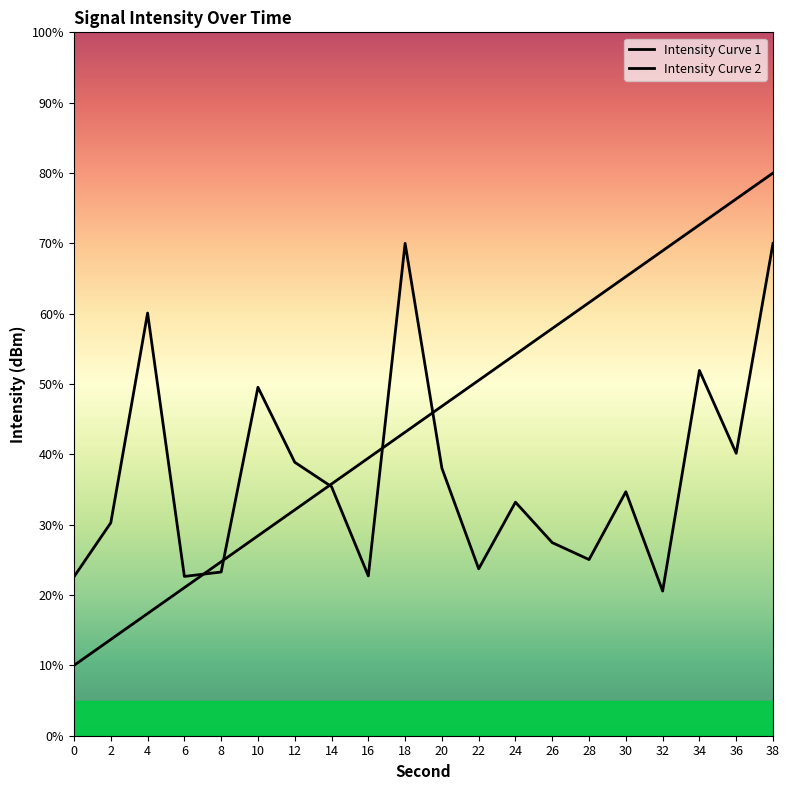

Is the value of Intensity Curve 2 at 30 greater than the value of Intensity Curve 1 at 12?

Yes